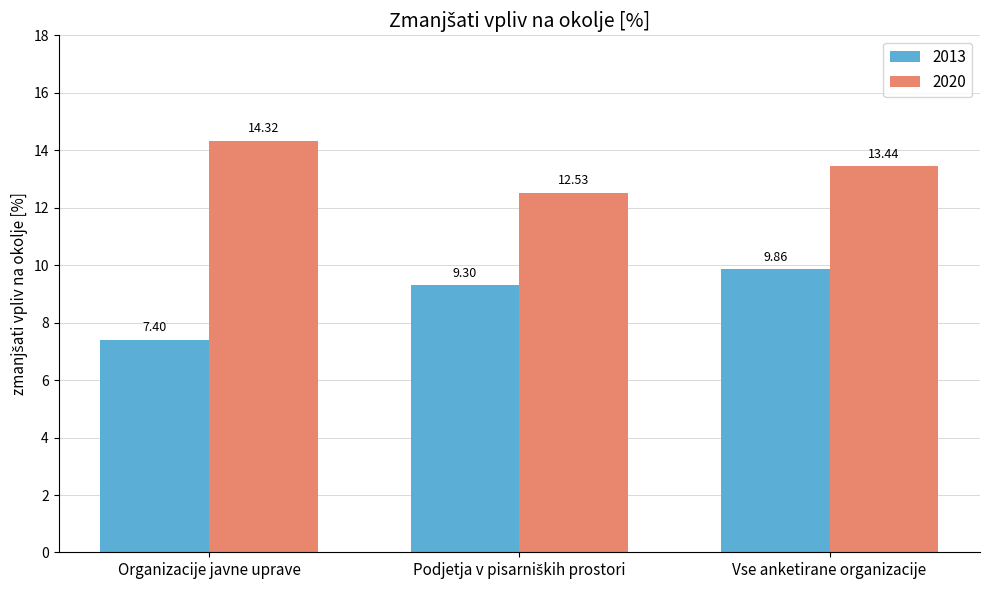

Rank the series by their average value, from lowest to highest.

2013, 2020